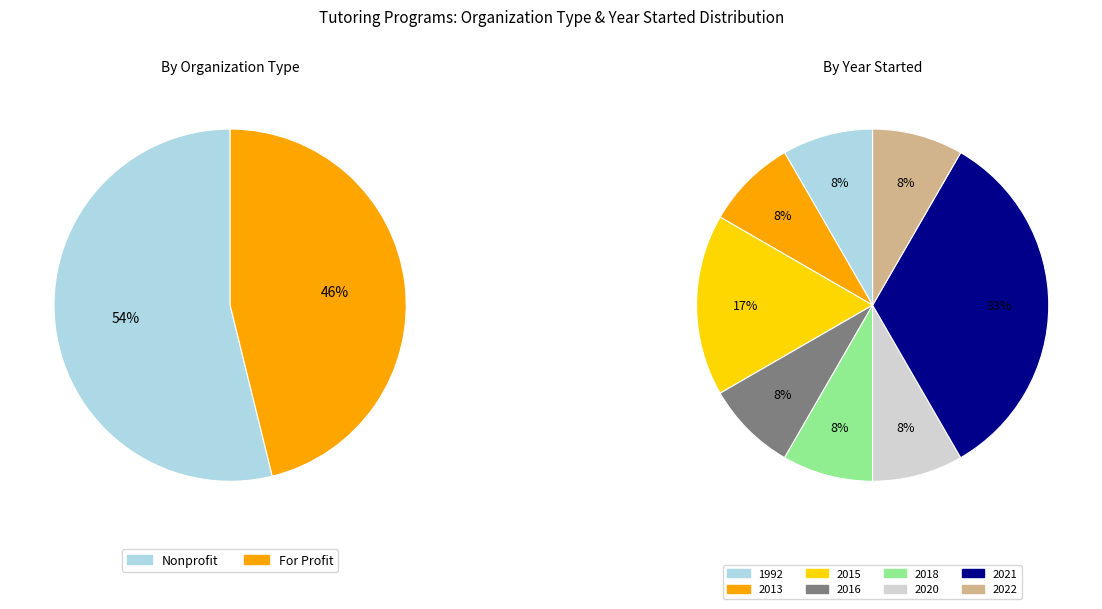

Does 2020 account for over 50% of the chart?

No